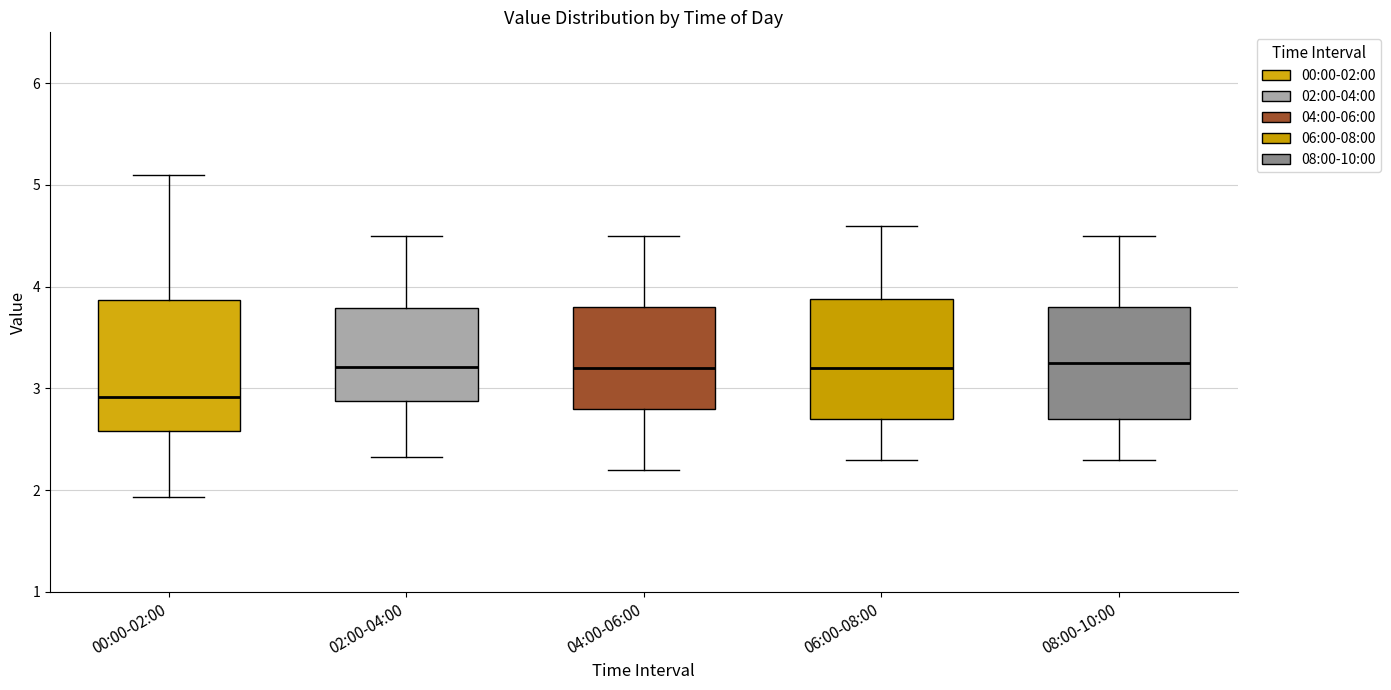

Reading left to right, read every box against the y-axis: the position of its median line, the range the box covers, and the ends of its whiskers. The values are not printed on the chart, so give them approximately, as read against the axis.

00:00-02:00: median 2.9, box 2.6 to 3.9, whiskers 1.9 to 5.1
02:00-04:00: median 3.2, box 2.9 to 3.8, whiskers 2.3 to 4.5
04:00-06:00: median 3.2, box 2.8 to 3.8, whiskers 2.2 to 4.5
06:00-08:00: median 3.2, box 2.7 to 3.9, whiskers 2.3 to 4.6
08:00-10:00: median 3.3, box 2.7 to 3.8, whiskers 2.3 to 4.5